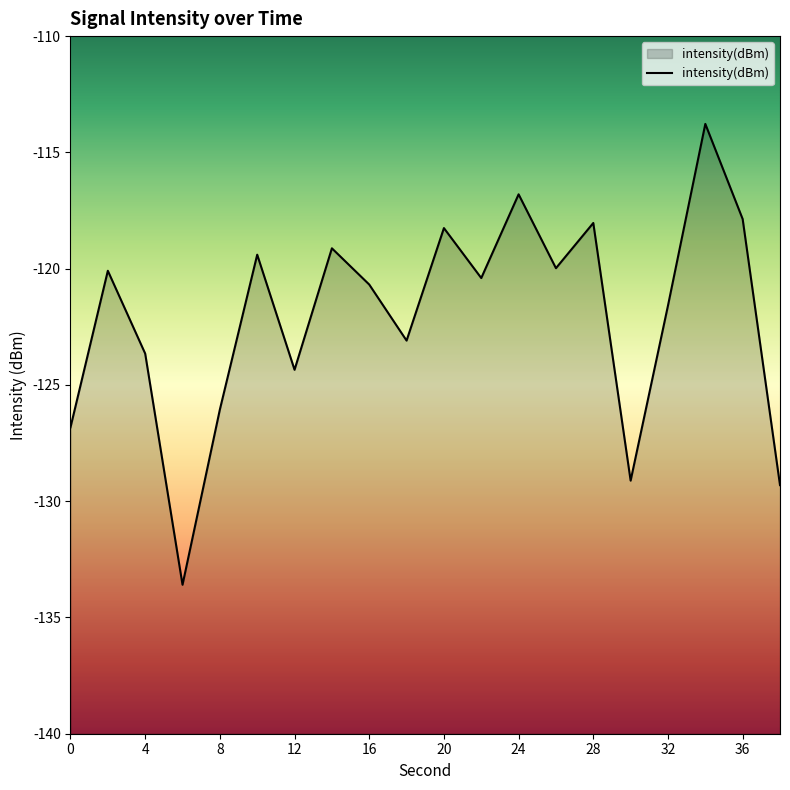

What is the approximate value at 4?

-123.7